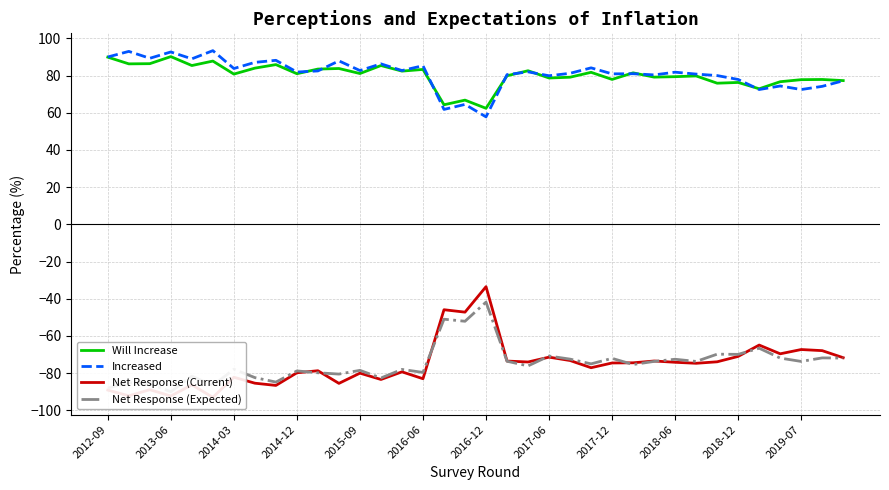

What is the maximum value for Will Increase?

90.2